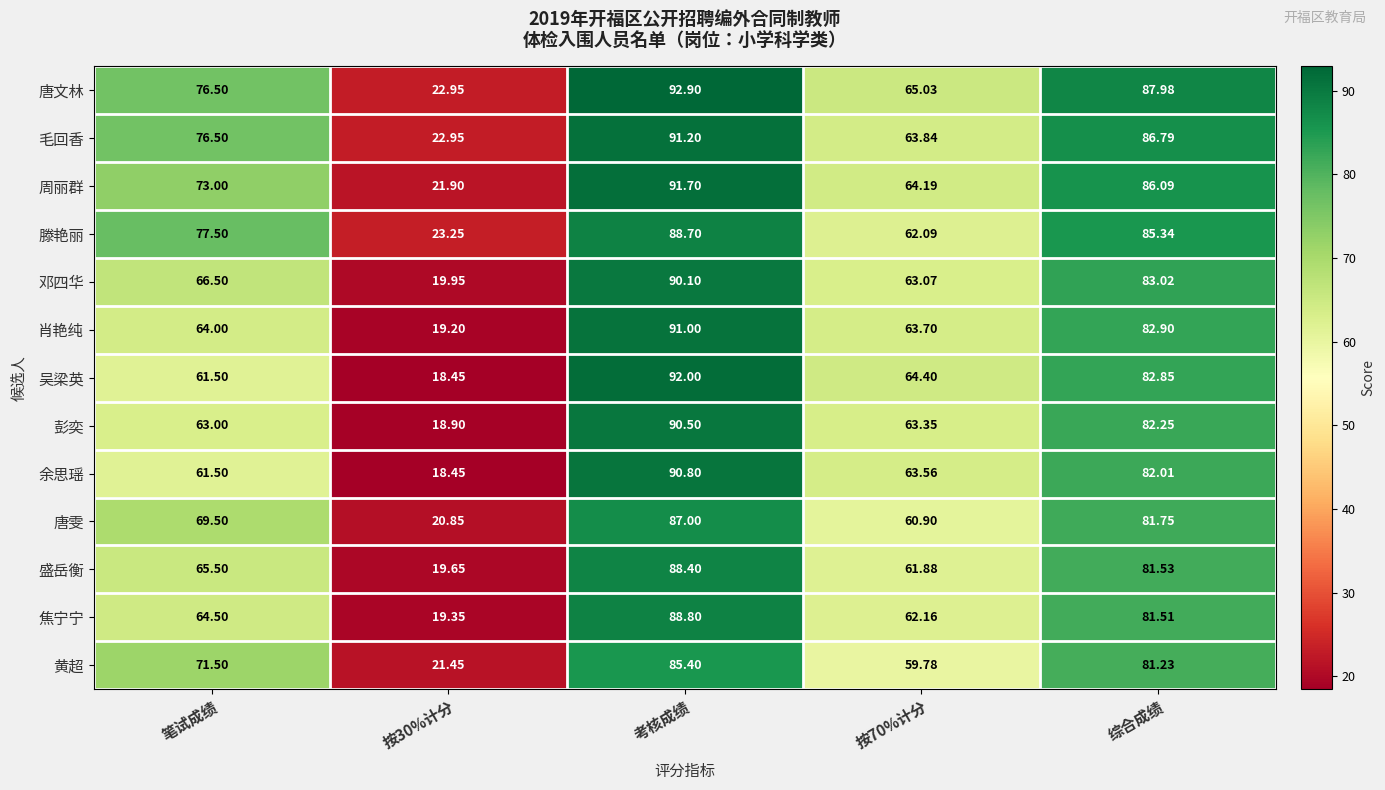

Which series has the largest total across all categories?

唐文林